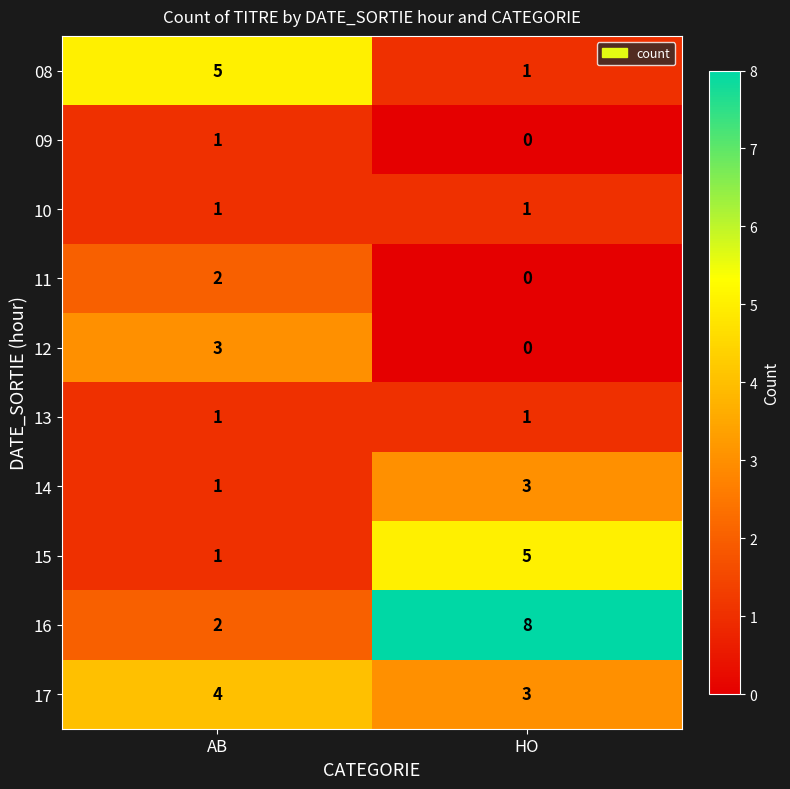

How many categories are shown in the chart?

2